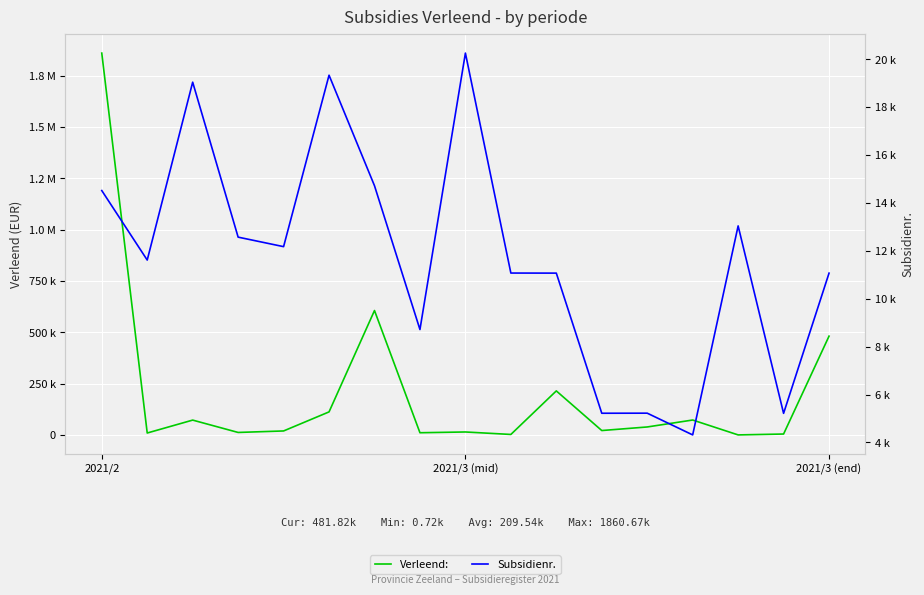

What is the value of the Verleend: point at the 11th from the left?

215099